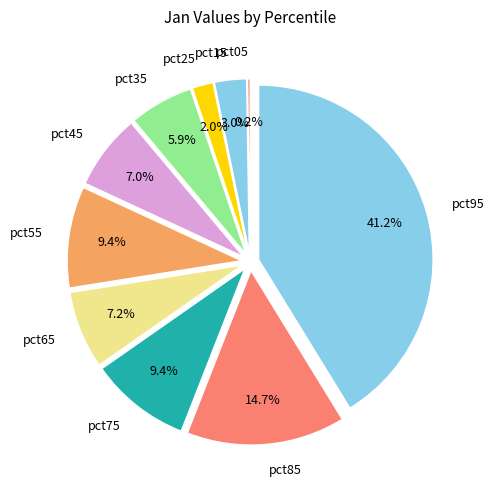

To the nearest percent, what is the combined percentage of pct85 and pct25?

17%